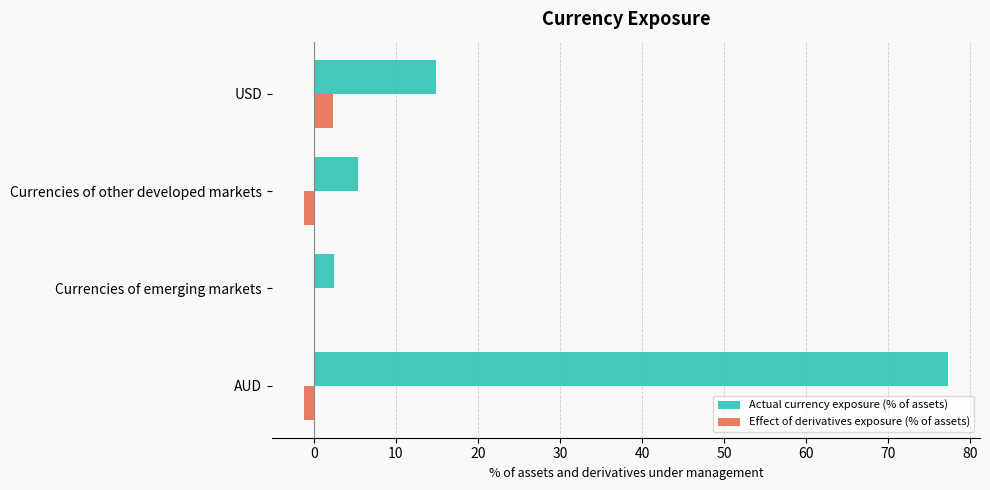

What are all the series names shown in the legend?

Actual currency exposure (% of assets), Effect of derivatives exposure (% of assets)